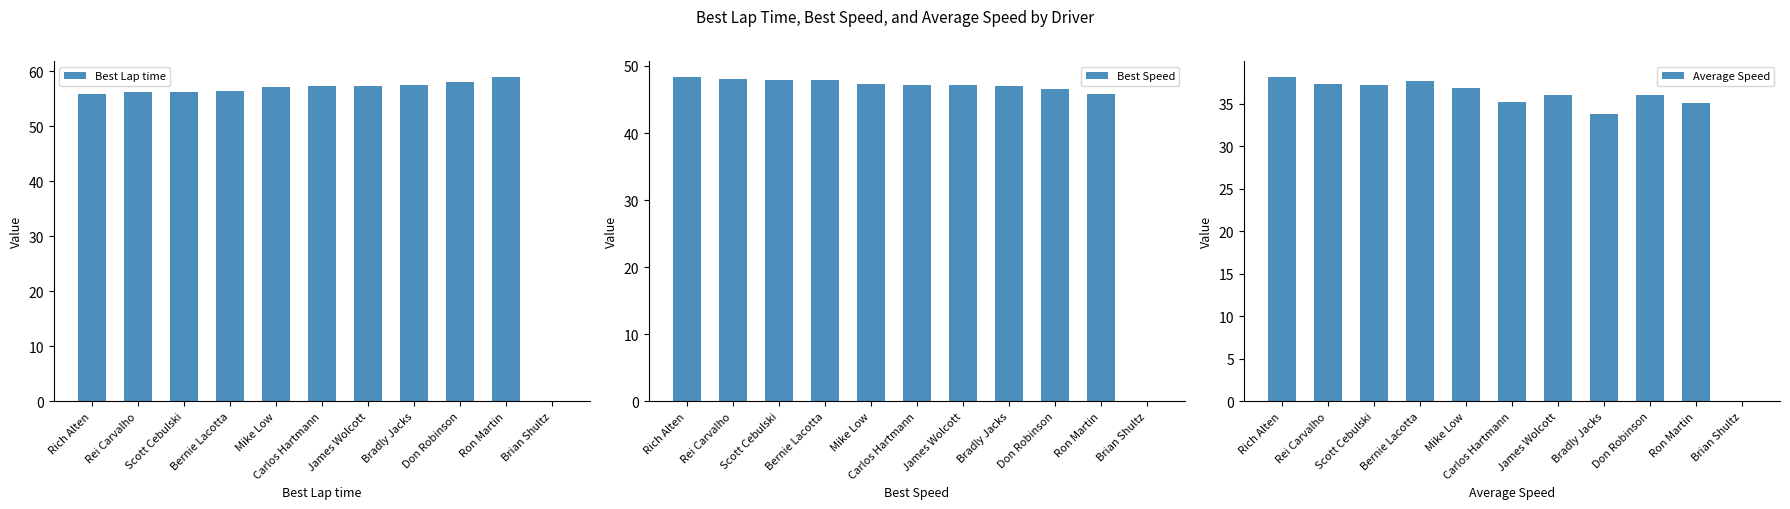

Reading right to left, extract all data points from this chart.

Best Lap time: 0.0	58.9	58.0	57.4	57.3	57.3	57.1	56.4	56.3	56.2	55.9
Best Speed: 0.0	45.9	46.5	47.0	47.1	47.1	47.3	47.9	48.0	48.0	48.3
Average Speed: 0.0	35.0	36.0	33.7	36.0	35.2	36.9	37.7	37.2	37.3	38.1